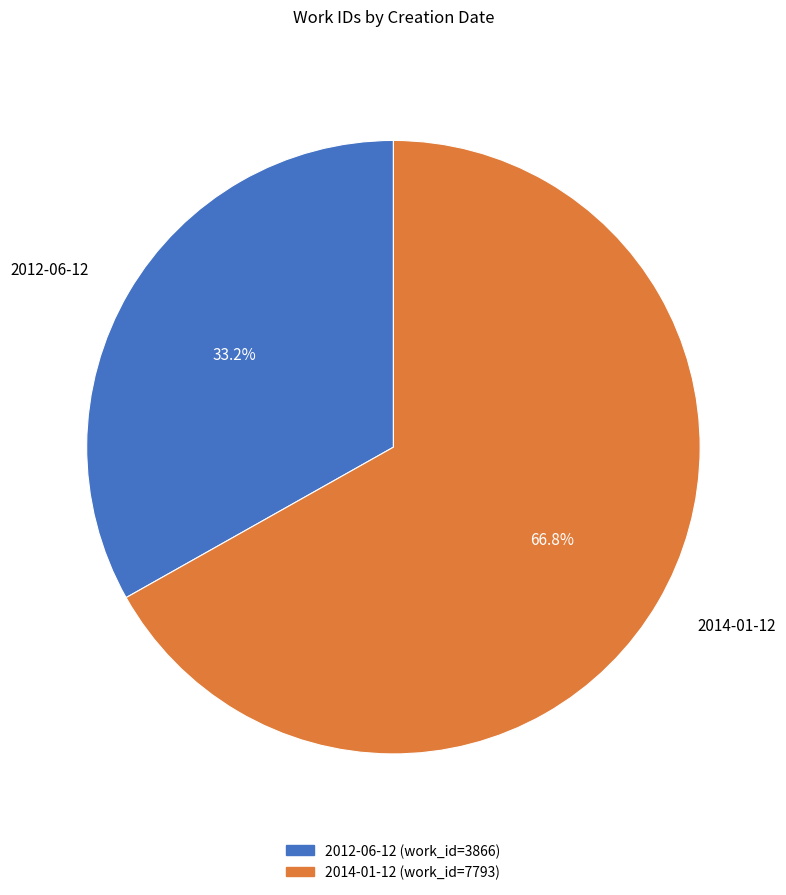

What portion of the pie excludes 2014-01-12?

33.2%